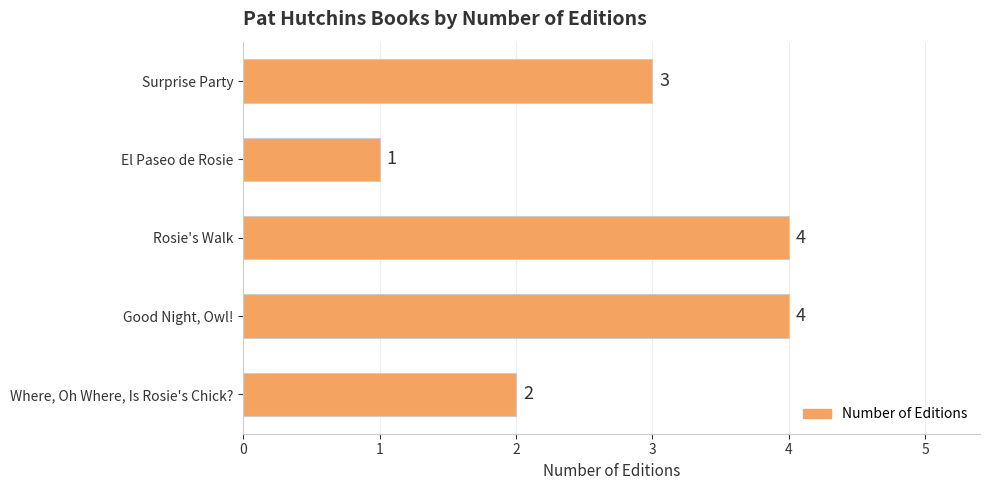

What is the sum of all values?

14